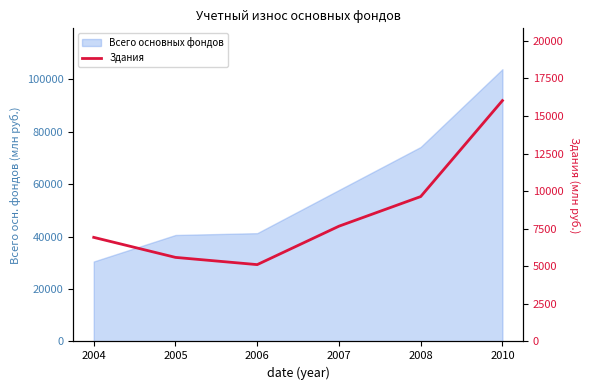

What is the sum of all values?

50953